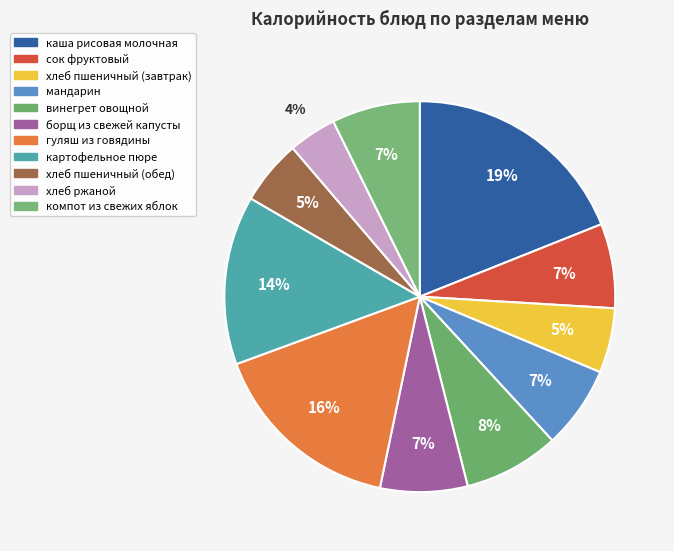

Does борщ из свежей капусты account for over 50% of the chart?

No